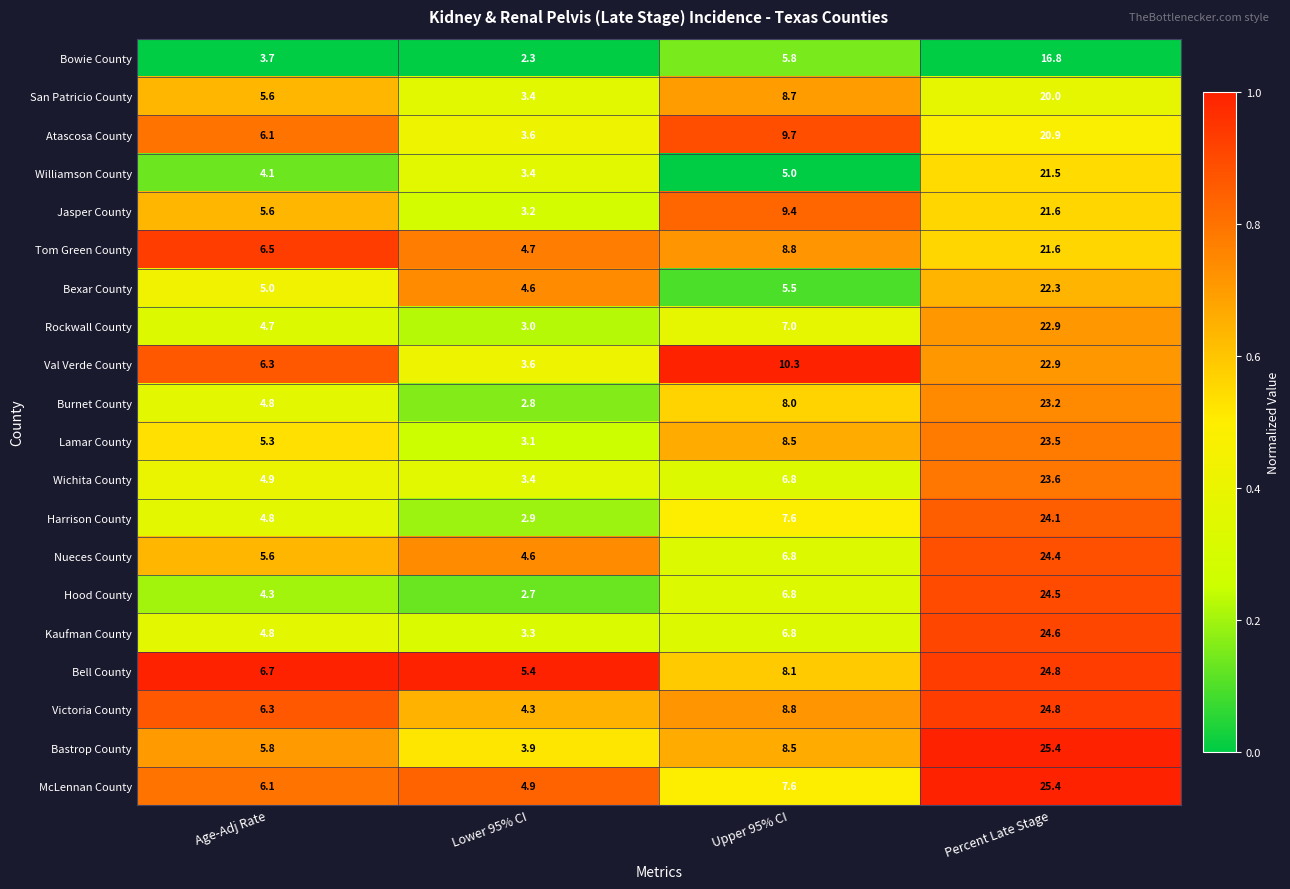

List the labels in order of Bexar County value, largest first.

Percent Late Stage, Upper 95% CI, Age-Adj Rate, Lower 95% CI